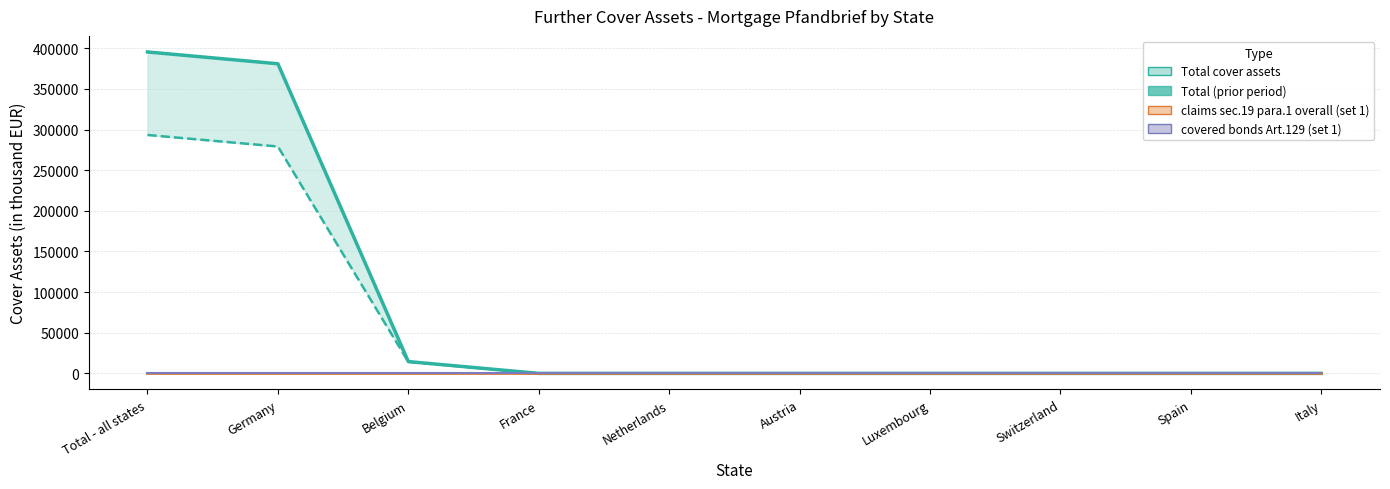

True or false: covered bonds Art.129 (set 1) and claims sec.19 para.1 overall (set 1) cross at least once.

False